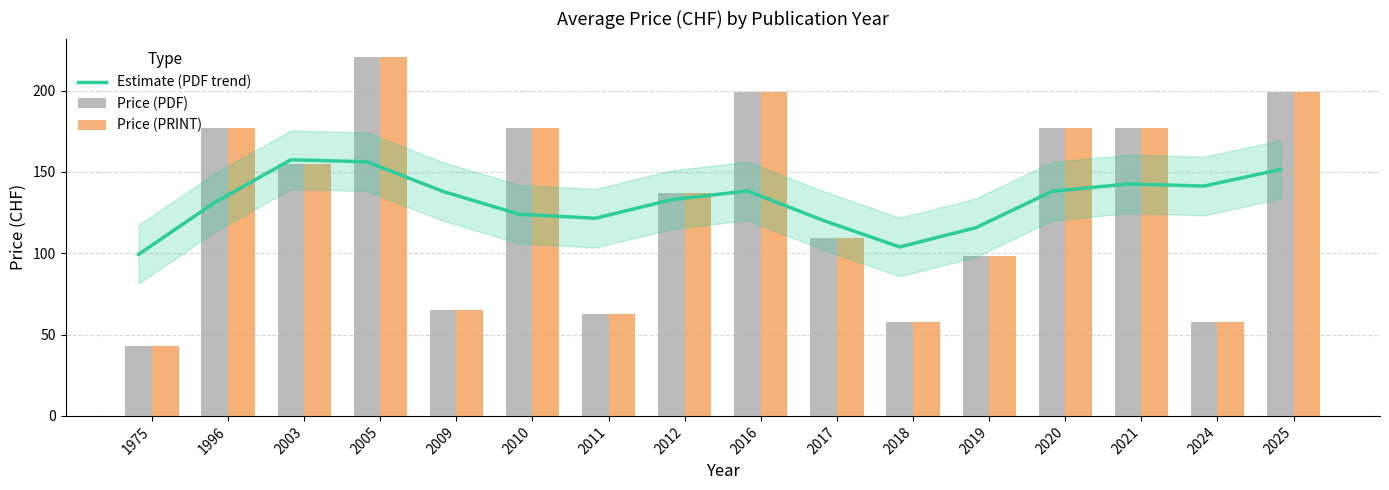

At which label does Estimate (PDF trend) reach its peak?

2003